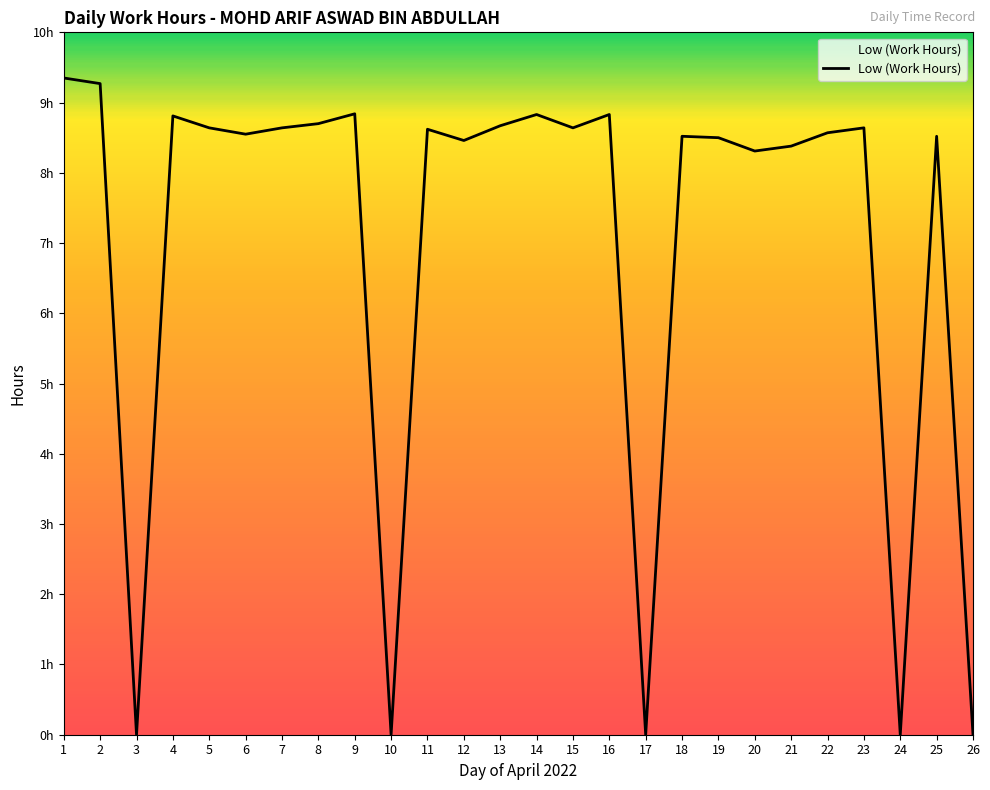

At which category does the data reach its first local valley?

3